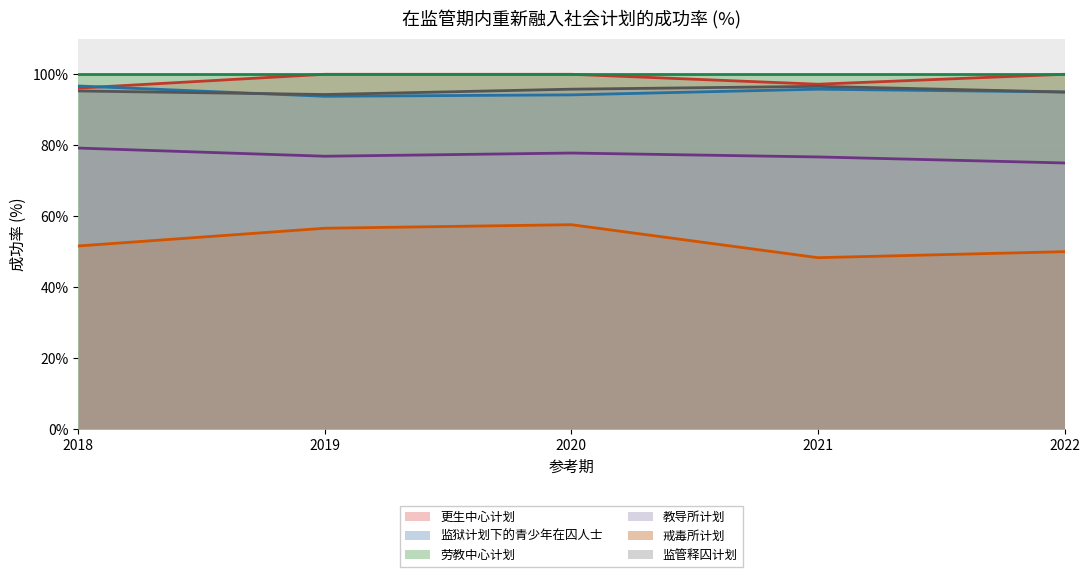

What are all the series names shown in the legend?

更生中心计划, 监狱计划下的青少年在囚人士, 劳教中心计划, 教导所计划, 戒毒所计划, 监管释囚计划